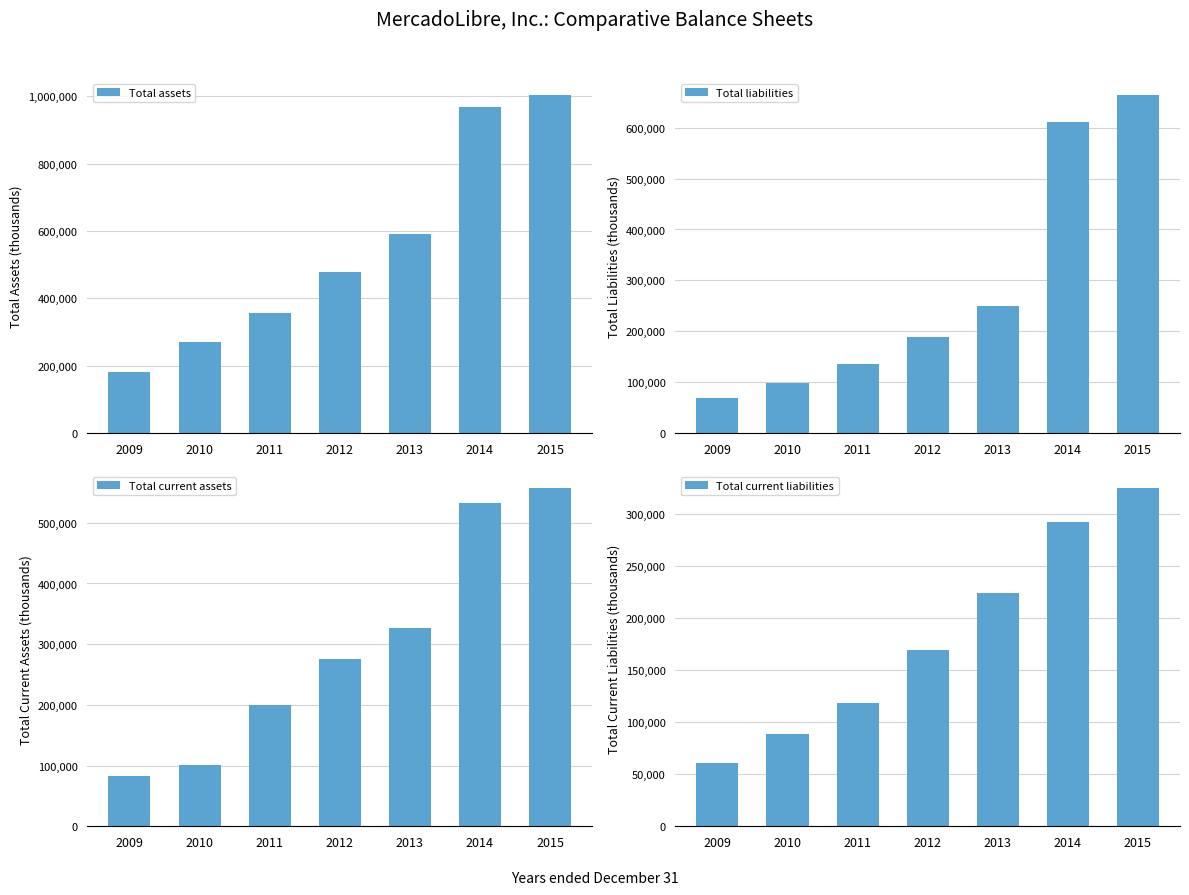

Is it true that Total liabilities equals 611059 at 2014?

True